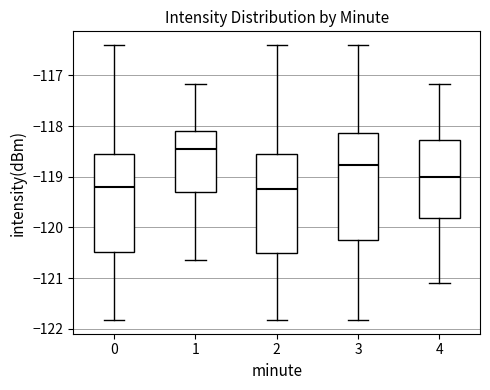

Comparing the boxes themselves (not the whiskers), which one is the tallest?

3